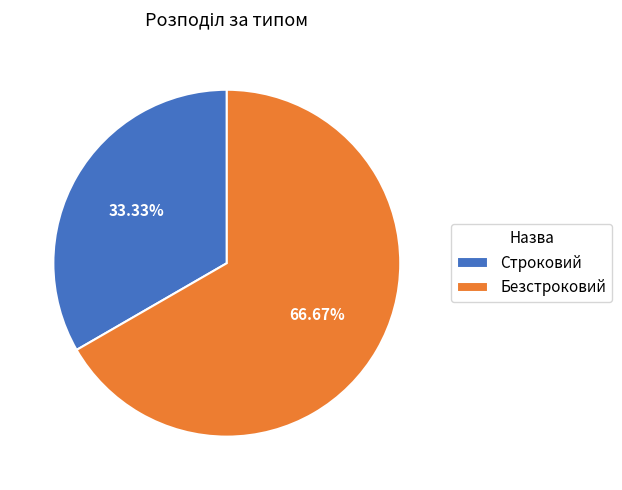

To the nearest percent, what is the combined percentage of Безстроковий and Строковий?

100%